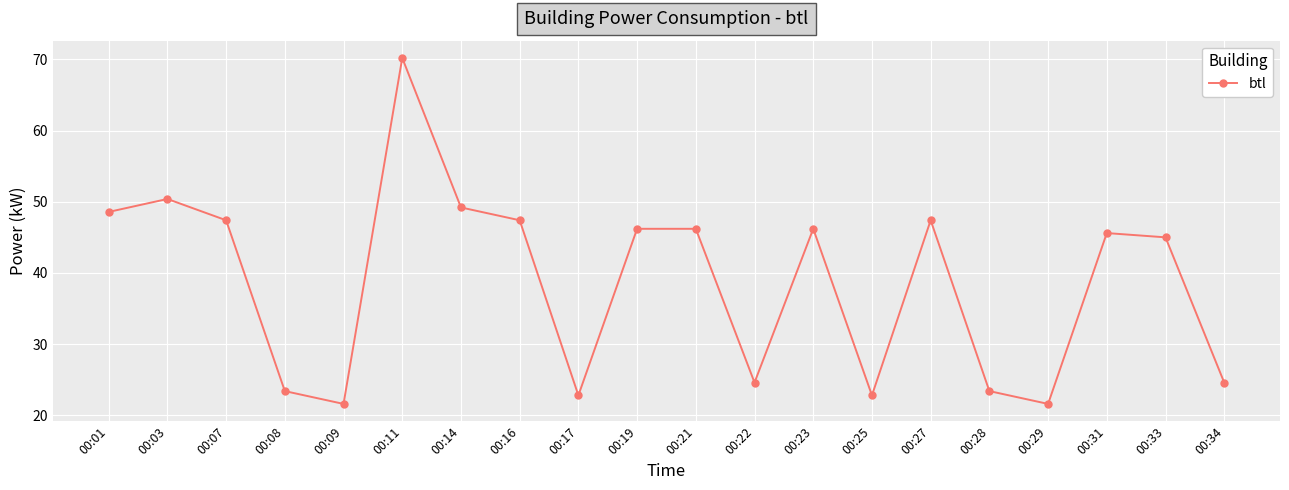

What is the average value?

38.7